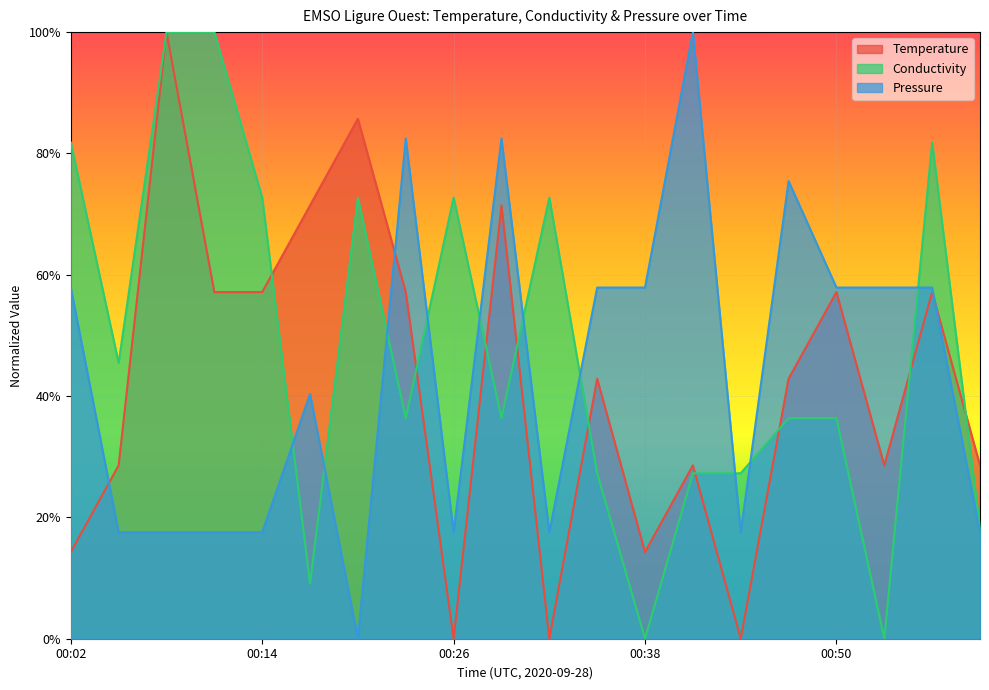

True or false: Pressure and Temperature cross at least once.

True